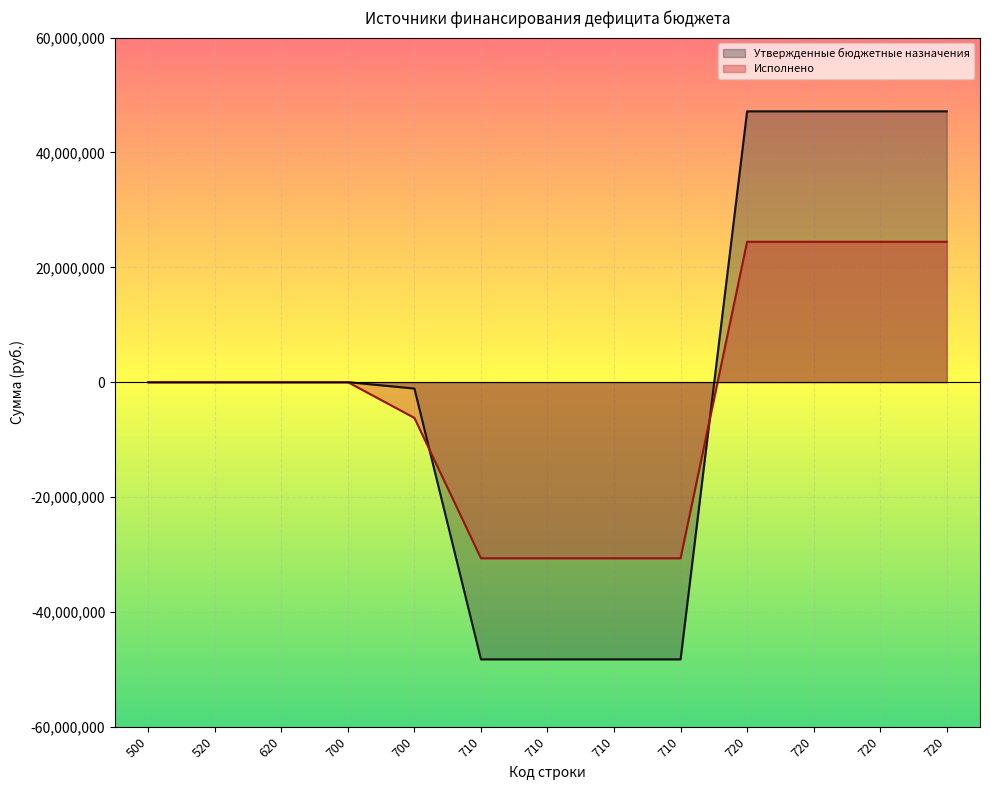

How many negative values does the Исполнено series have?

5